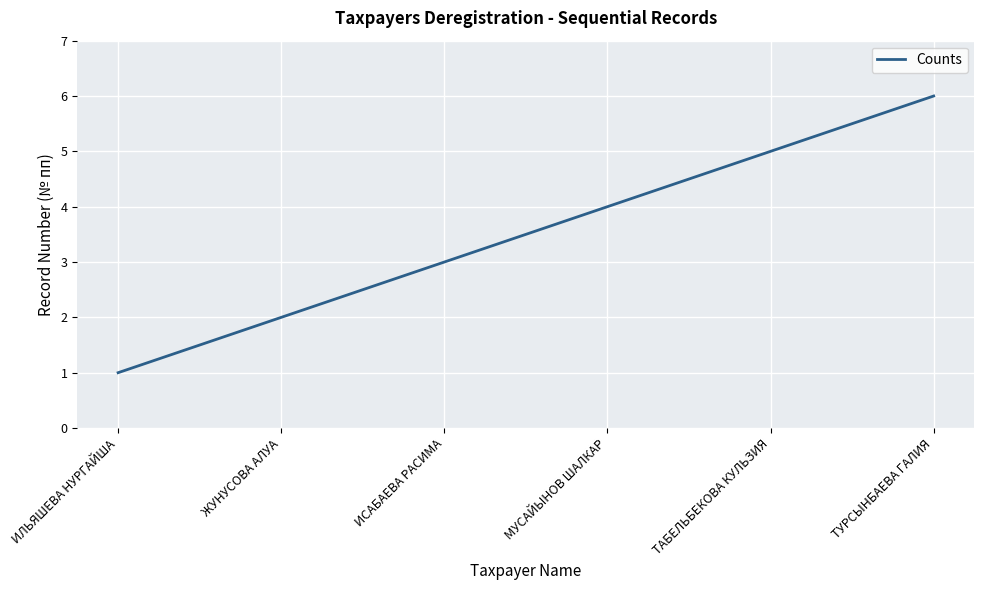

What position from the left is МУСАЙЫНОВ ШАЛКАР?

4